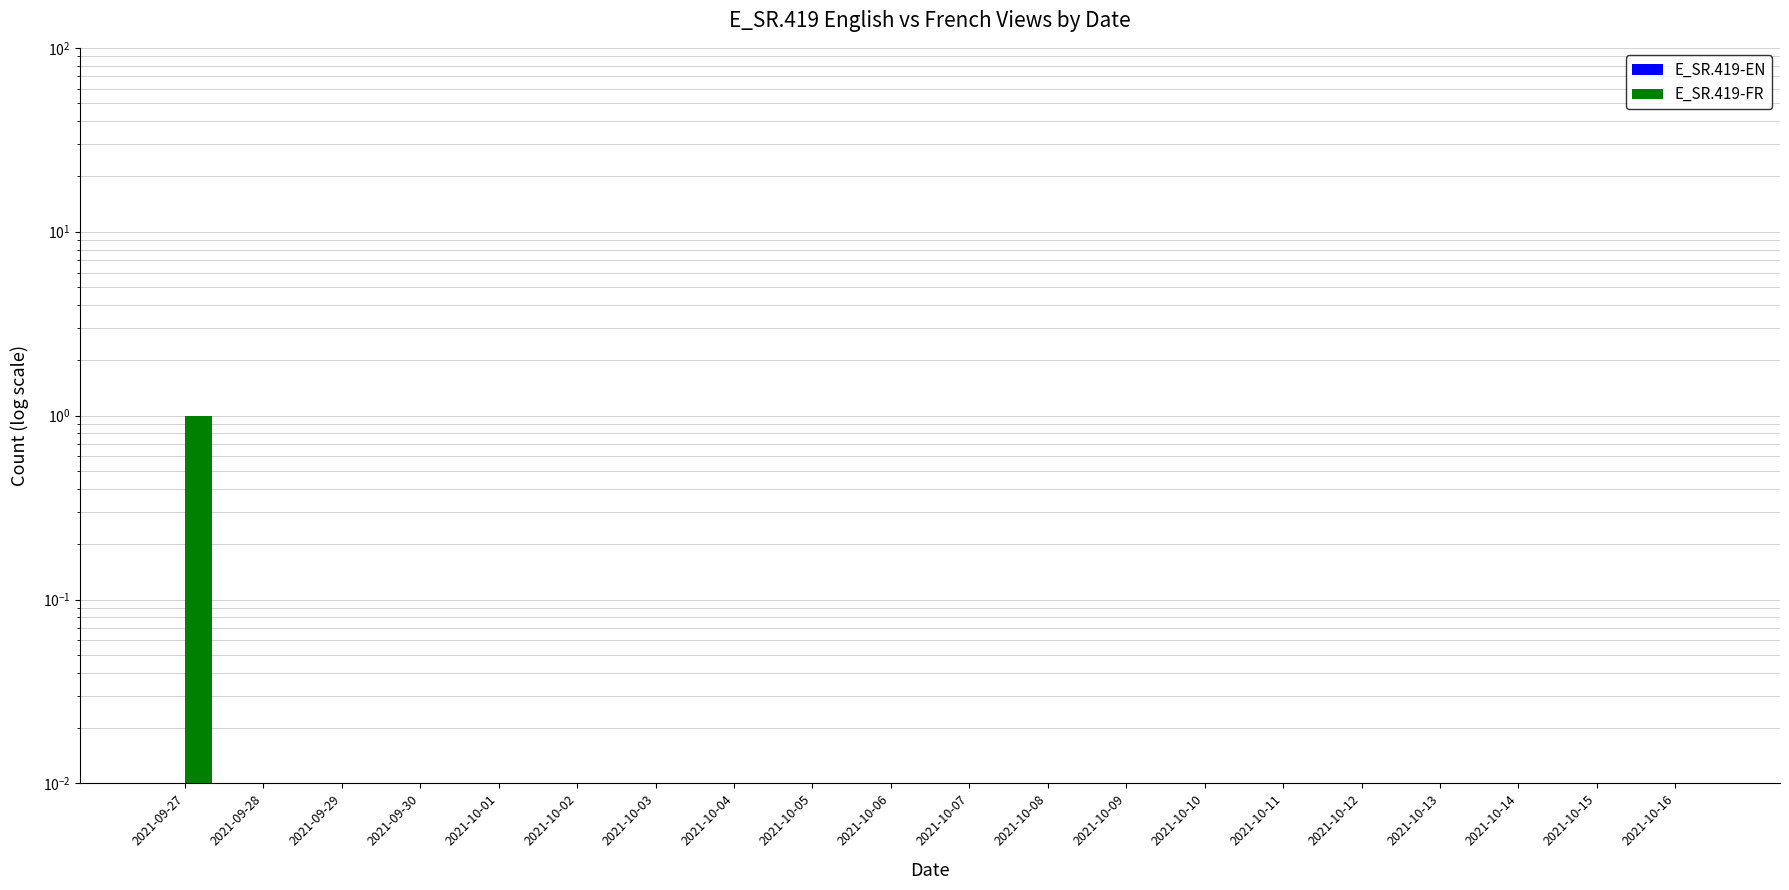

The value of E_SR.419-FR at 2021-10-16 is 0.0. True or false?

True